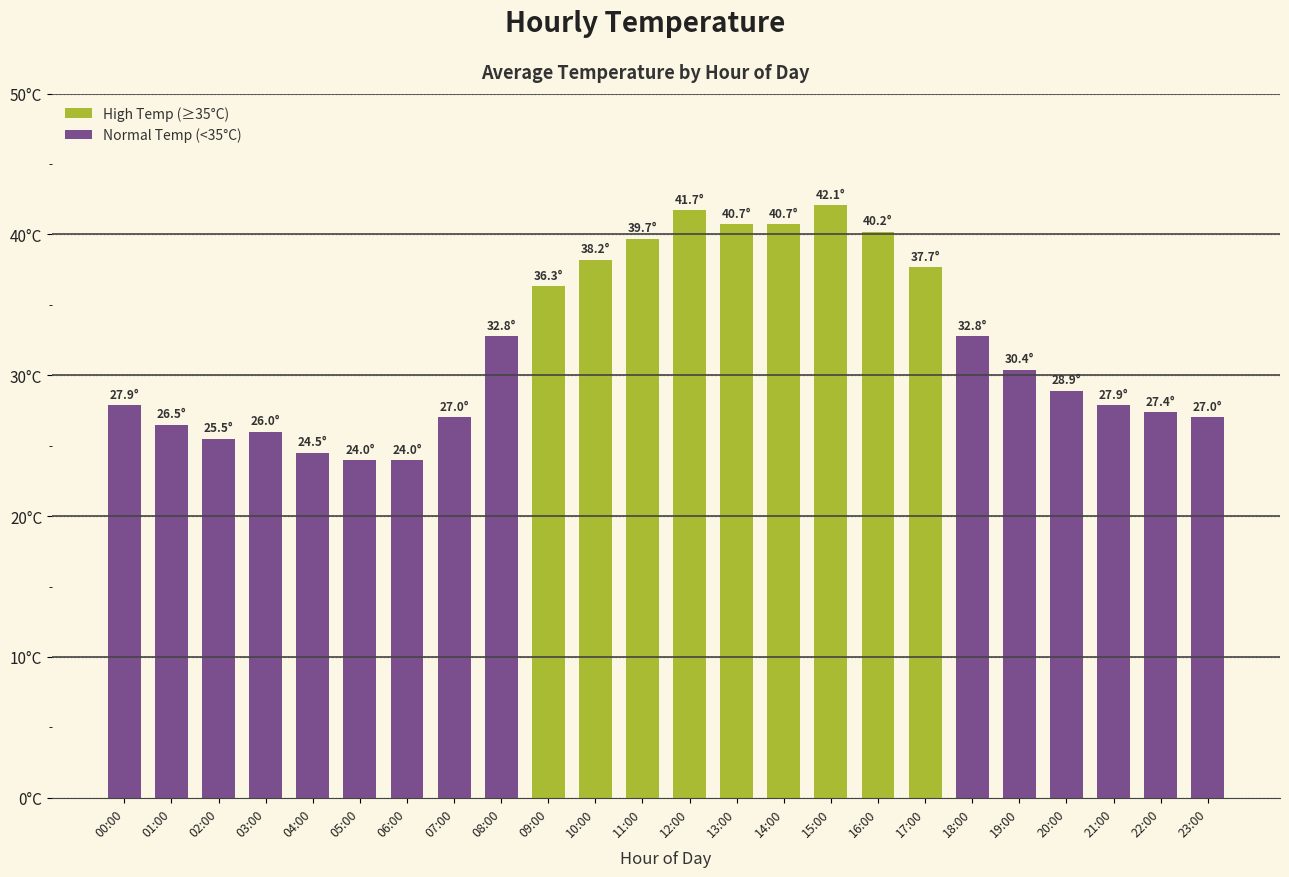

What is the minimum value shown in the chart?

24.0